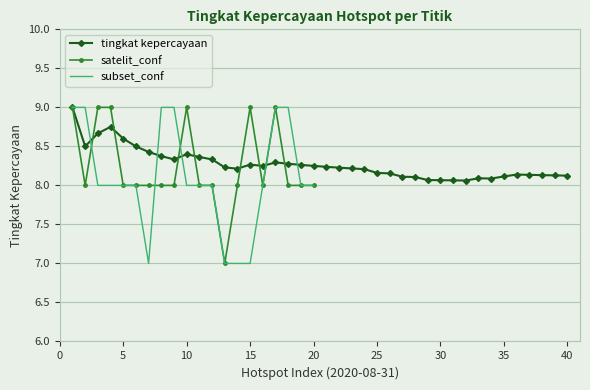

How many interior local peaks does the tingkat kepercayaan series have?

6